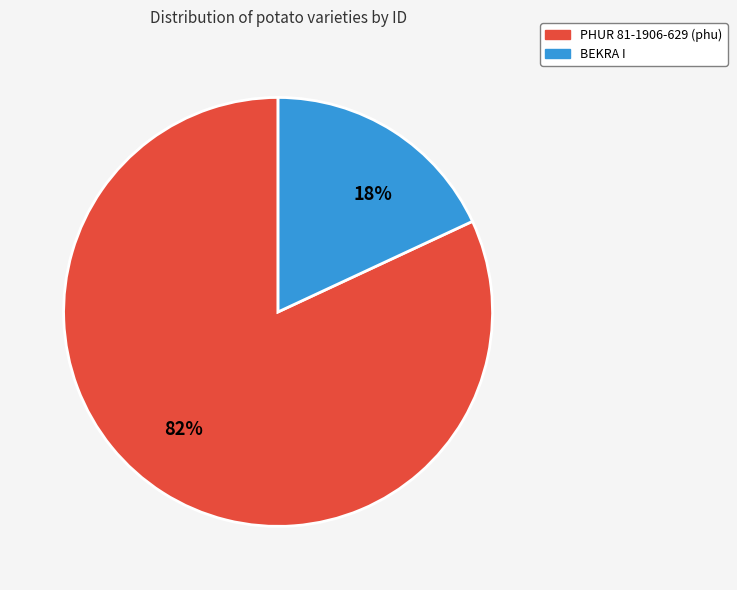

True or false: 18% accounts for 10% of the total.

False